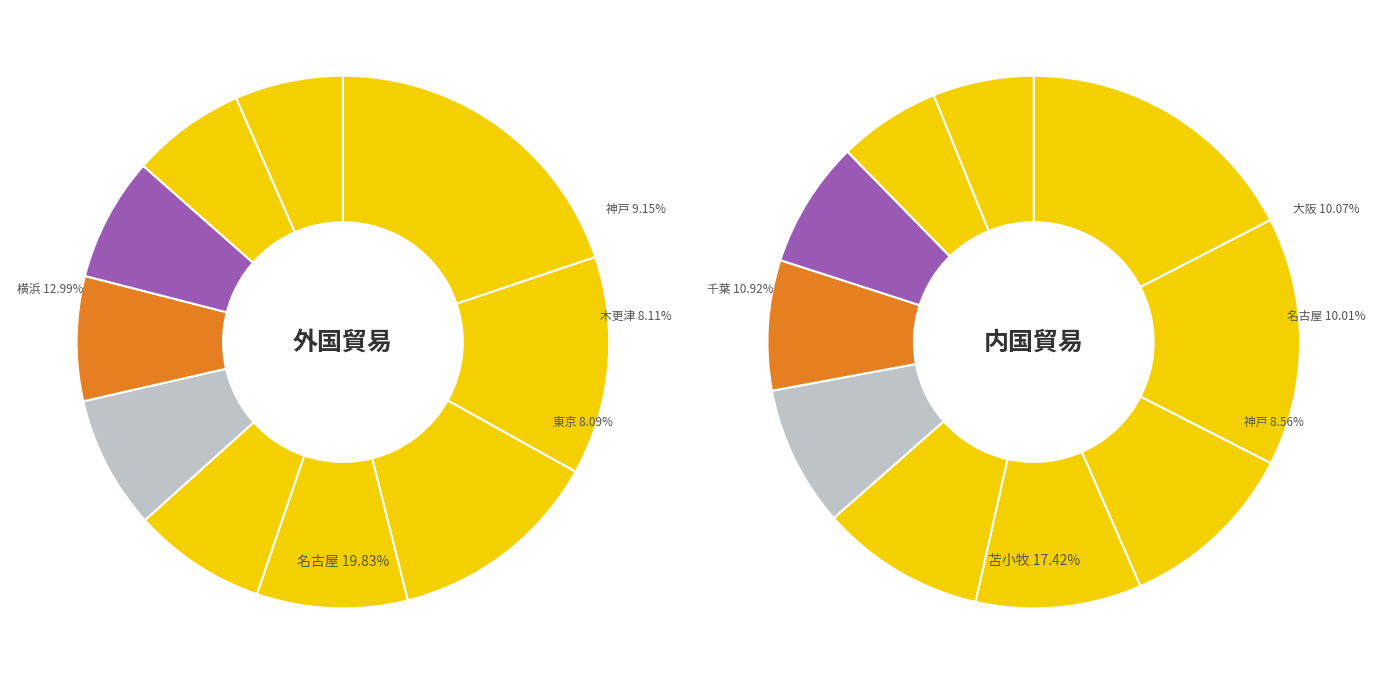

Rank the categories by value from lowest to highest.

大分, 川崎, 鹿島, 水島, 東京, 木更津, 神戸, 横浜, 千葉, 名古屋